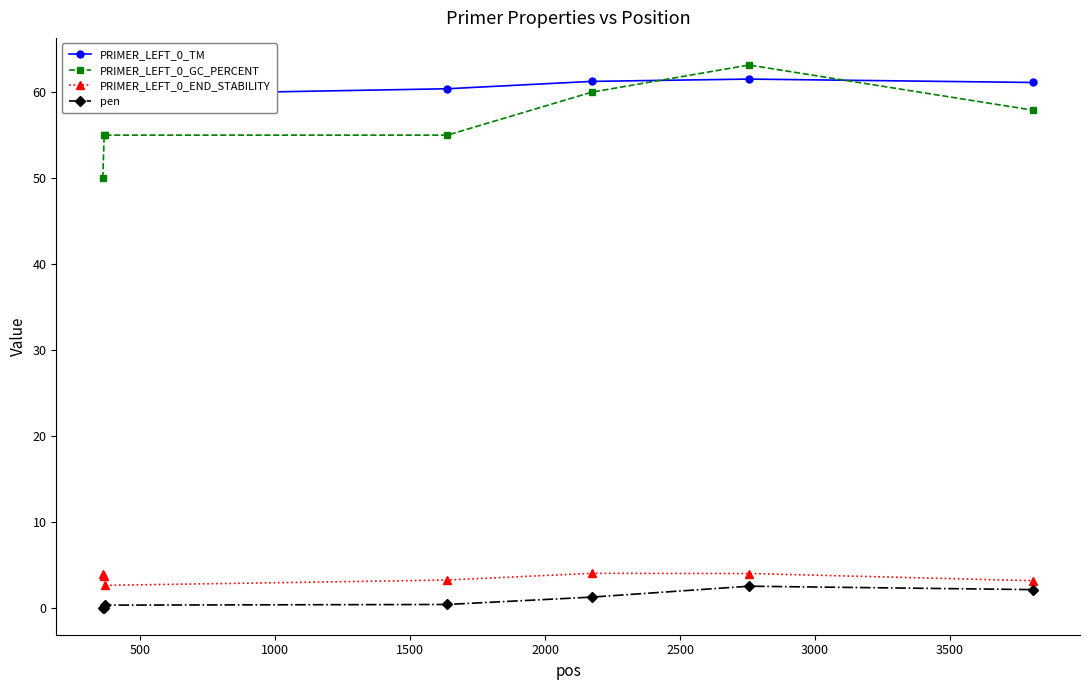

What is the value of the PRIMER_LEFT_0_GC_PERCENT point at the 5th from the left?

60.0